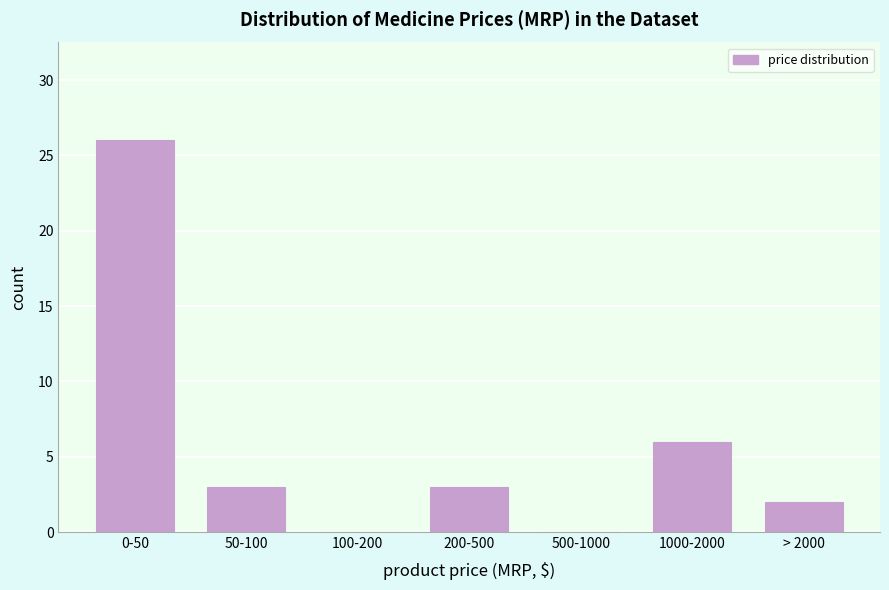

Reading left to right, extract all data points from this chart.

0-50=26	50-100=3	100-200=0	200-500=3	500-1000=0	1000-2000=6	> 2000=2